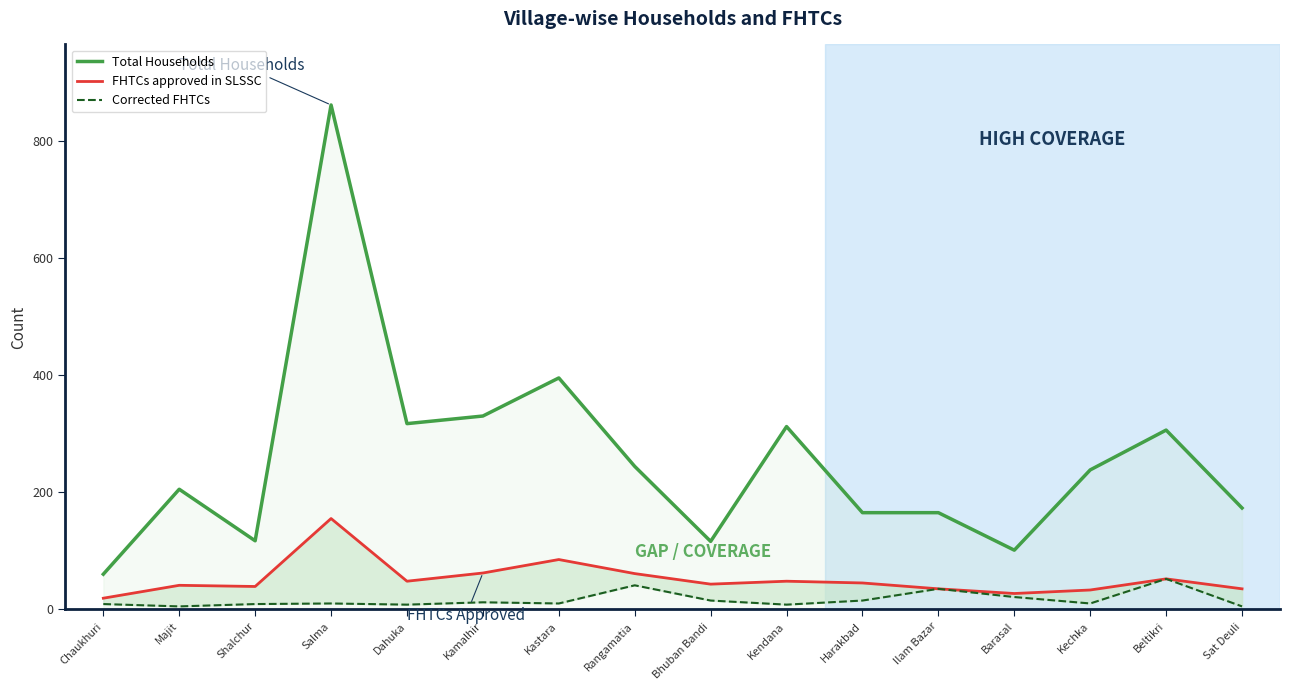

How many data points in FHTCs approved in SLSSC are above 45?

7